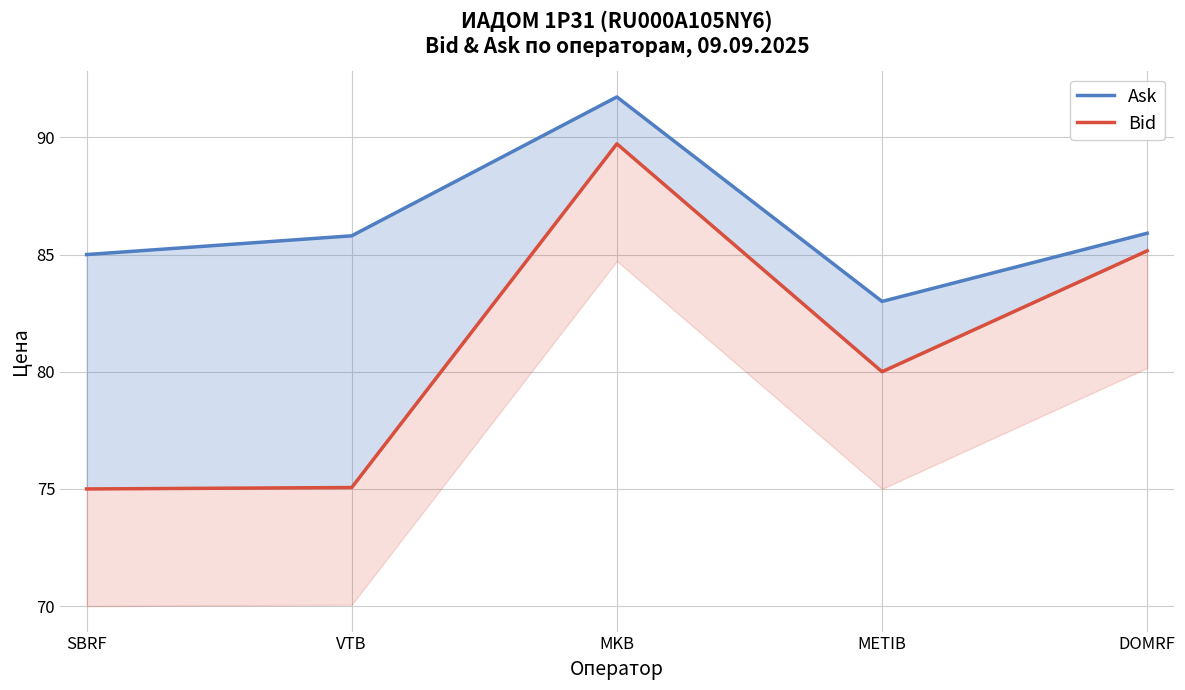

Which series has the largest range (max minus min)?

Bid